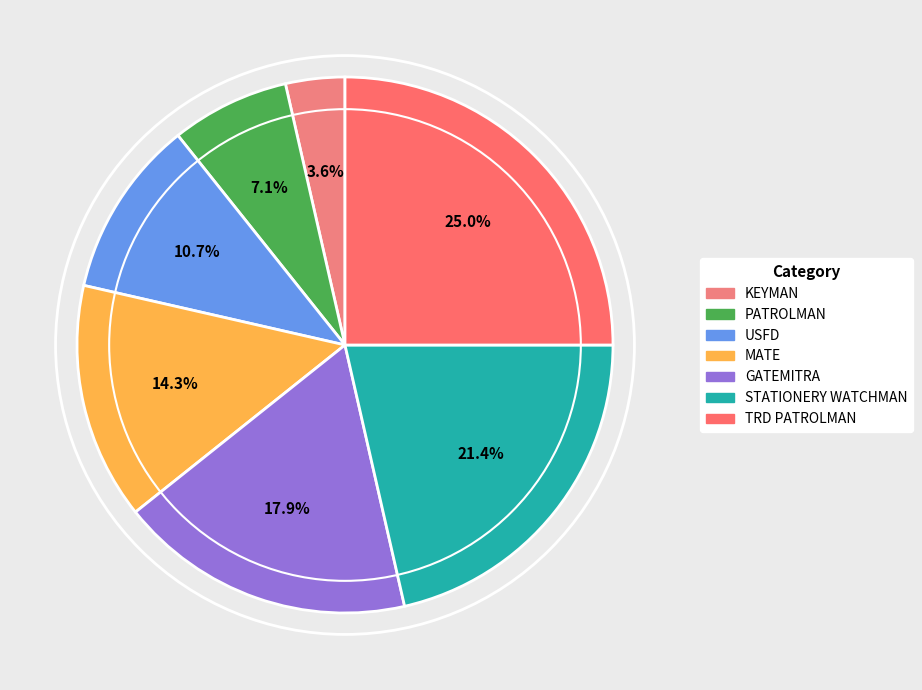

How much of the chart is everything except GATEMITRA?

82.1%